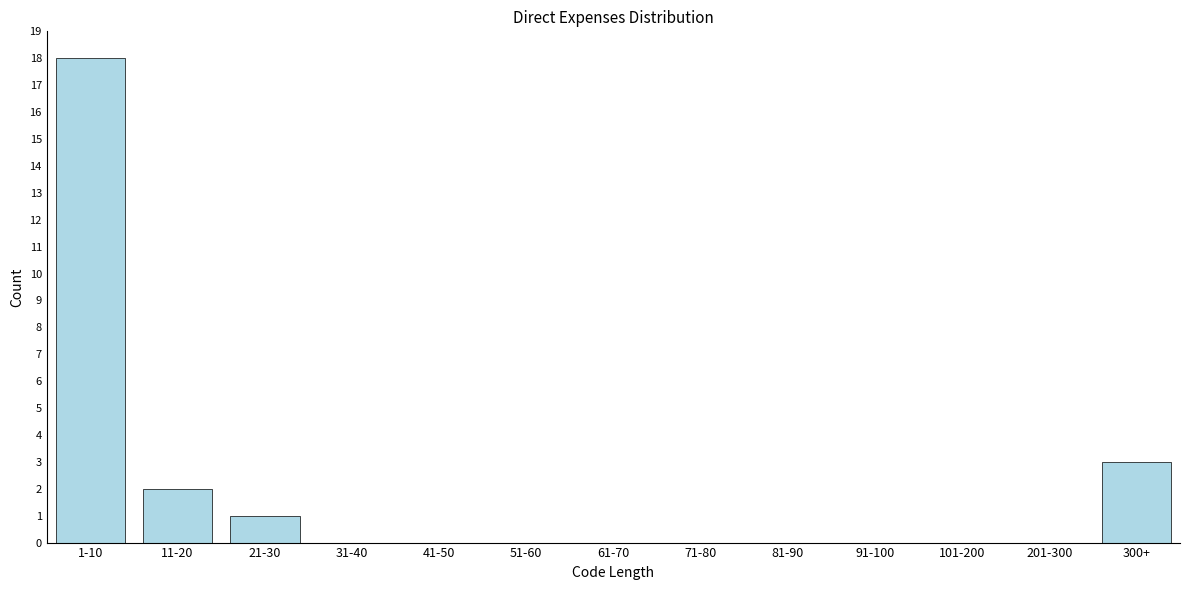

Reading left to right, list all the values displayed in this chart.

1-10=18	11-20=2	21-30=1	31-40=0	41-50=0	51-60=0	61-70=0	71-80=0	81-90=0	91-100=0	101-200=0	201-300=0	300+=3